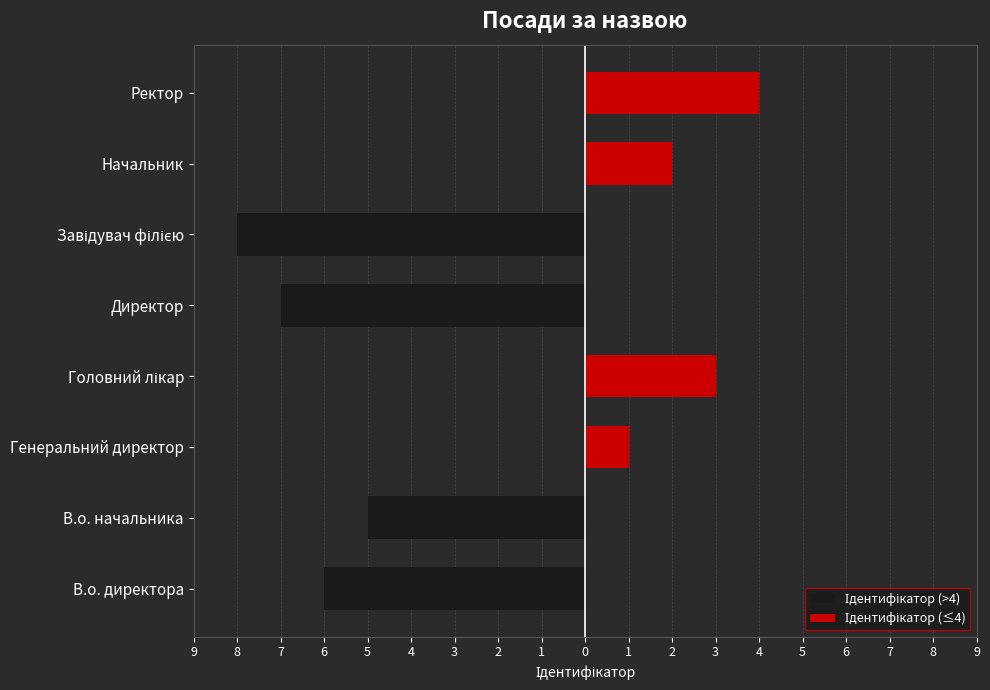

Between Начальник and Ректор, which series saw the biggest shift?

Ідентифікатор (≤4)